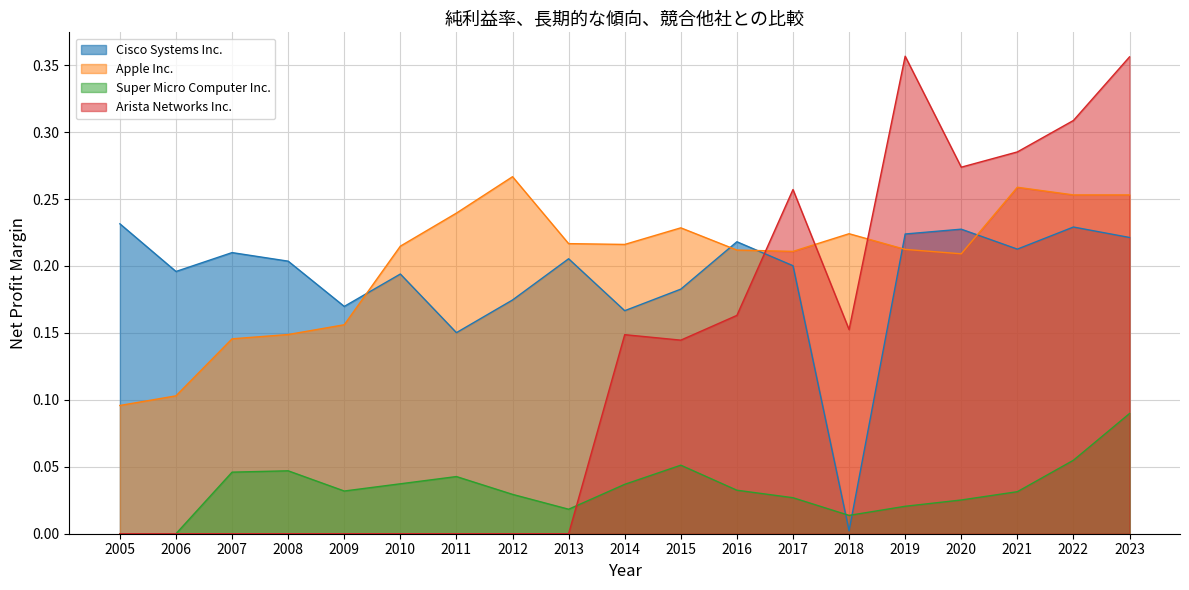

What is the sum of all Arista Networks Inc. values?

2.4